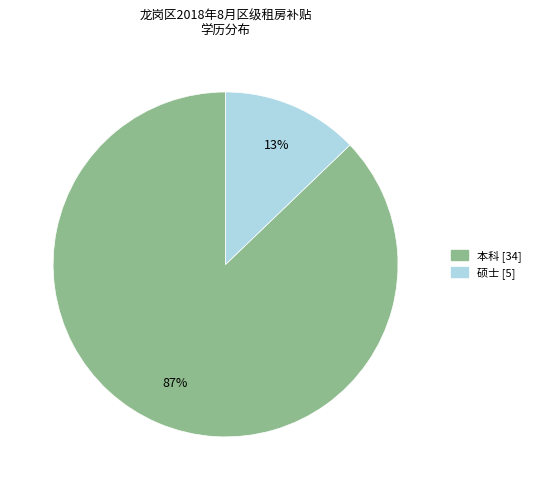

What is the majority slice?

本科